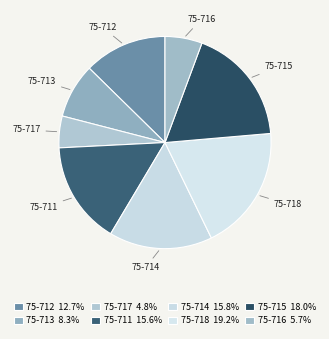

True or false: 75-715 accounts for 18% of the total.

True